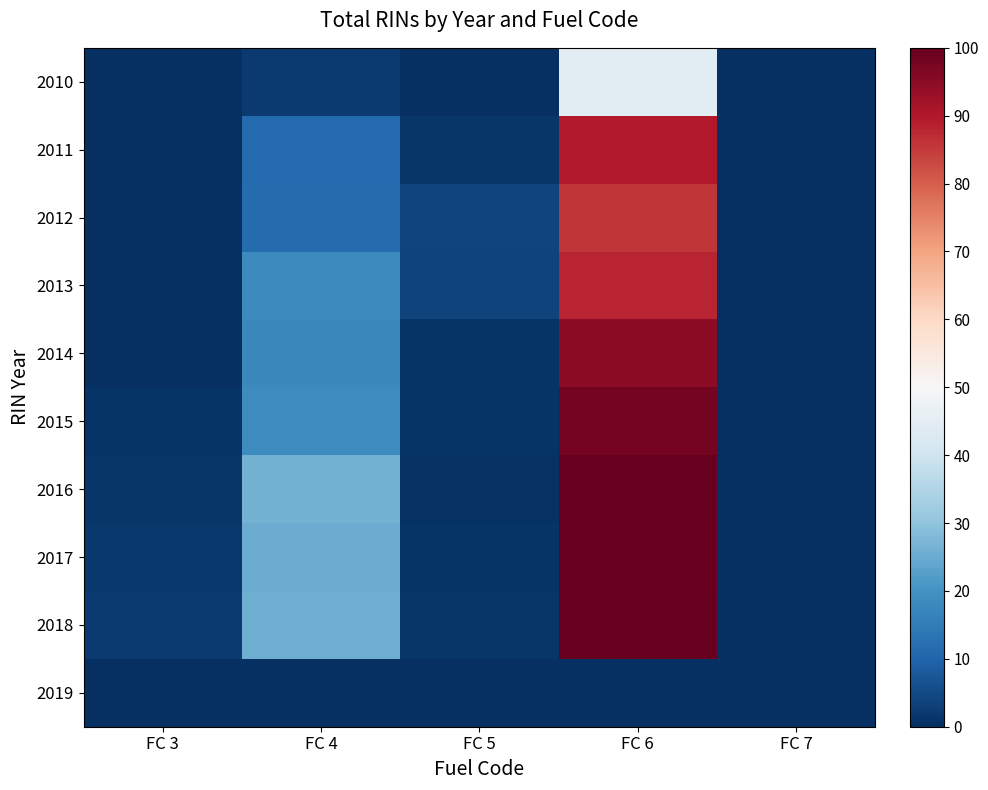

At how many categories does at least one series exceed 50?

1